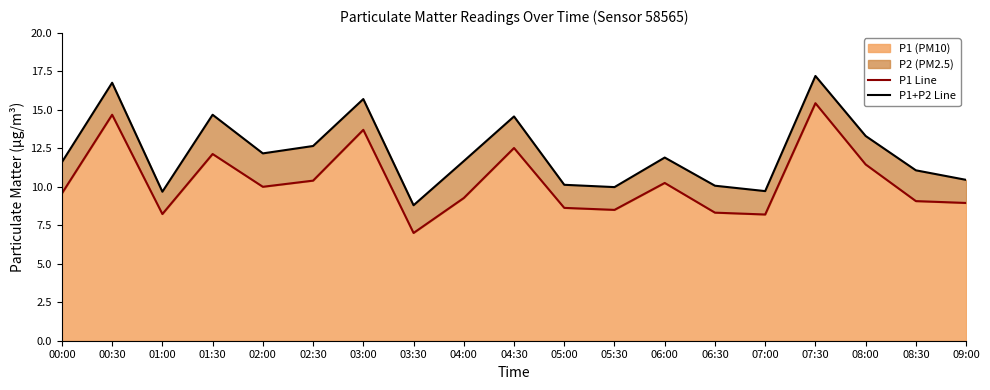

What is the difference between the second highest and minimum values in the P1 Line series?

7.7